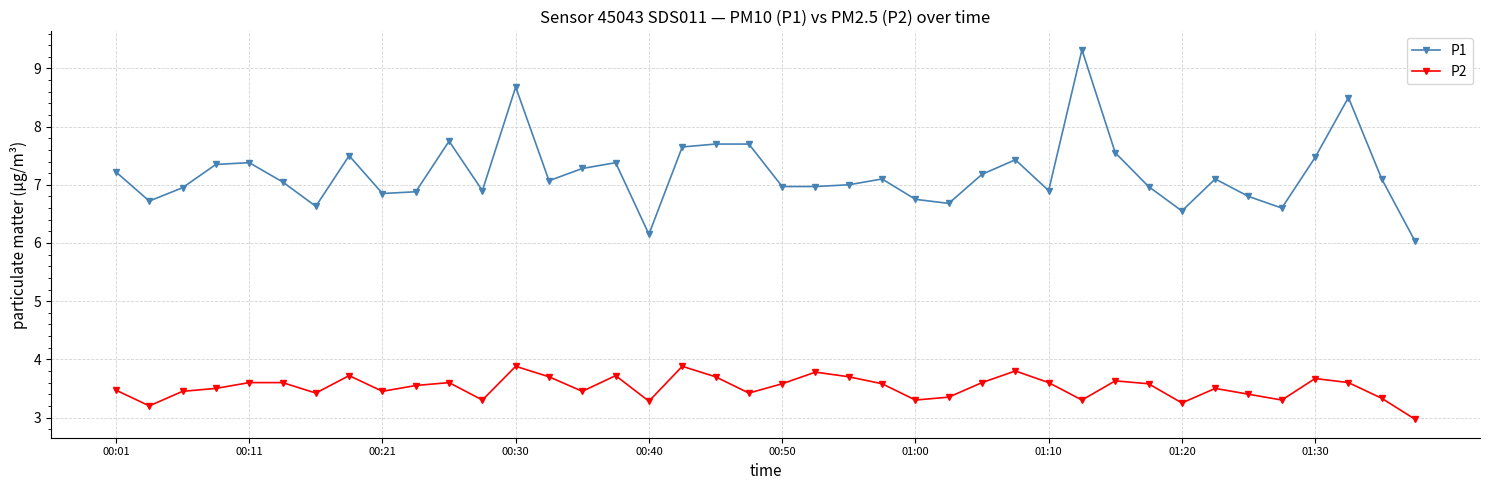

Is this an area chart (filled region under the line)?

No